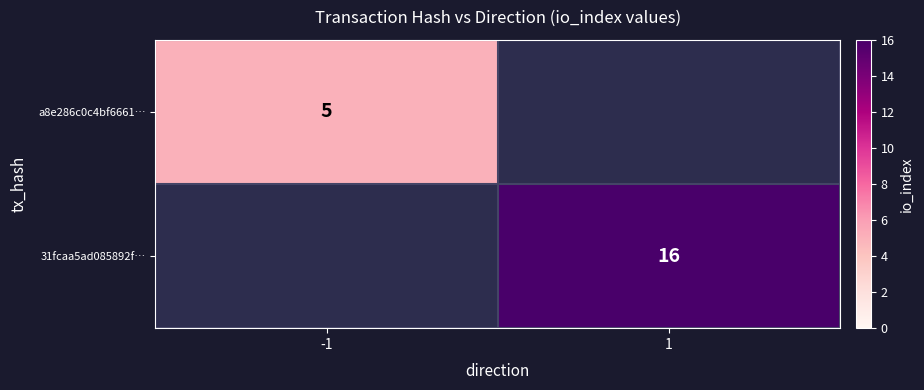

The 31fcaa5ad085892f… series shows 16 at 1. True or false?

True